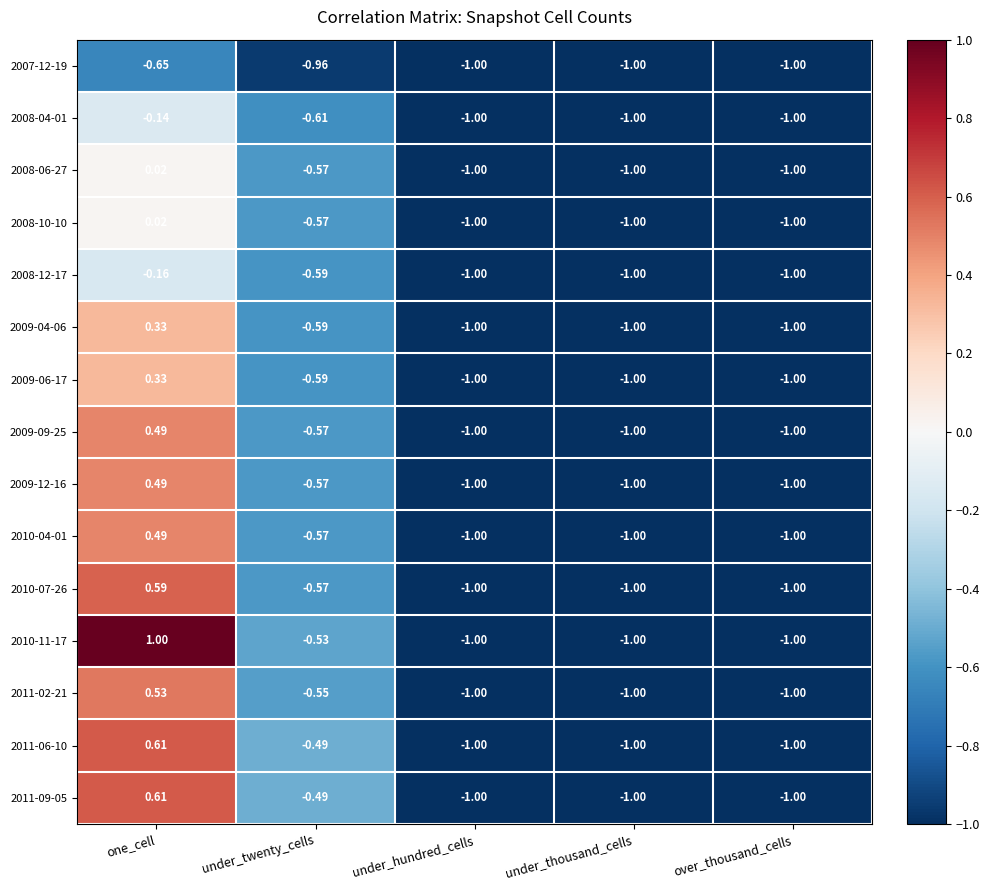

At which category is the sum across all series the highest?

one_cell